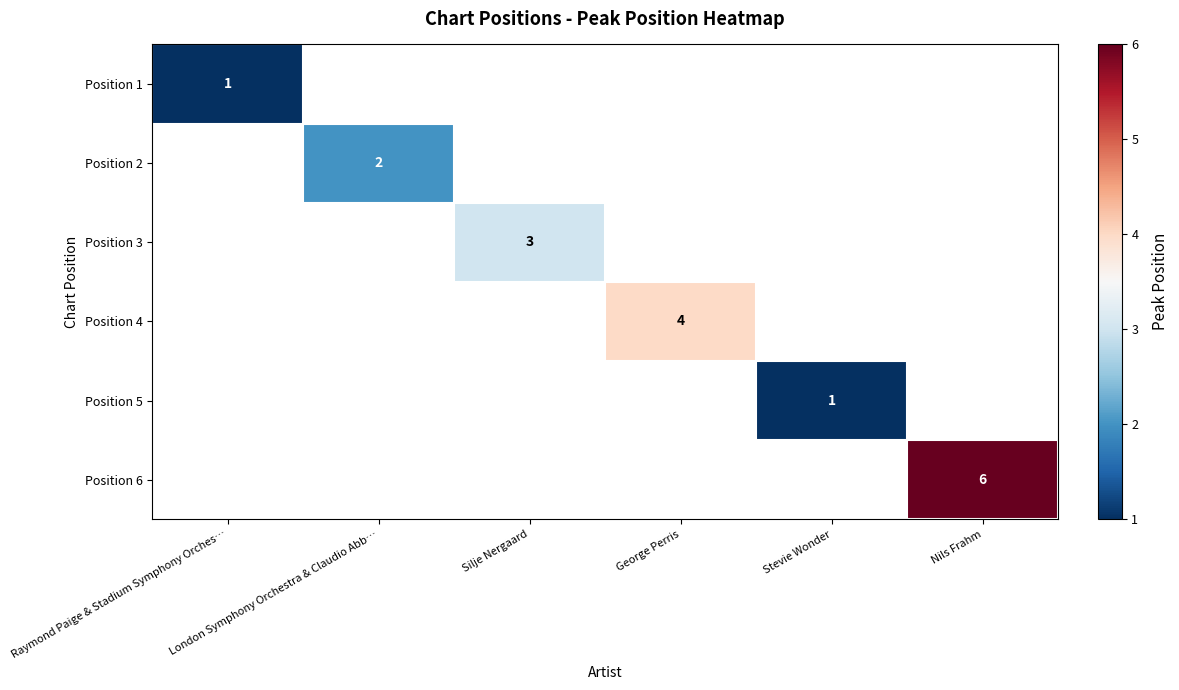

What is the minimum value shown in the chart?

1.0